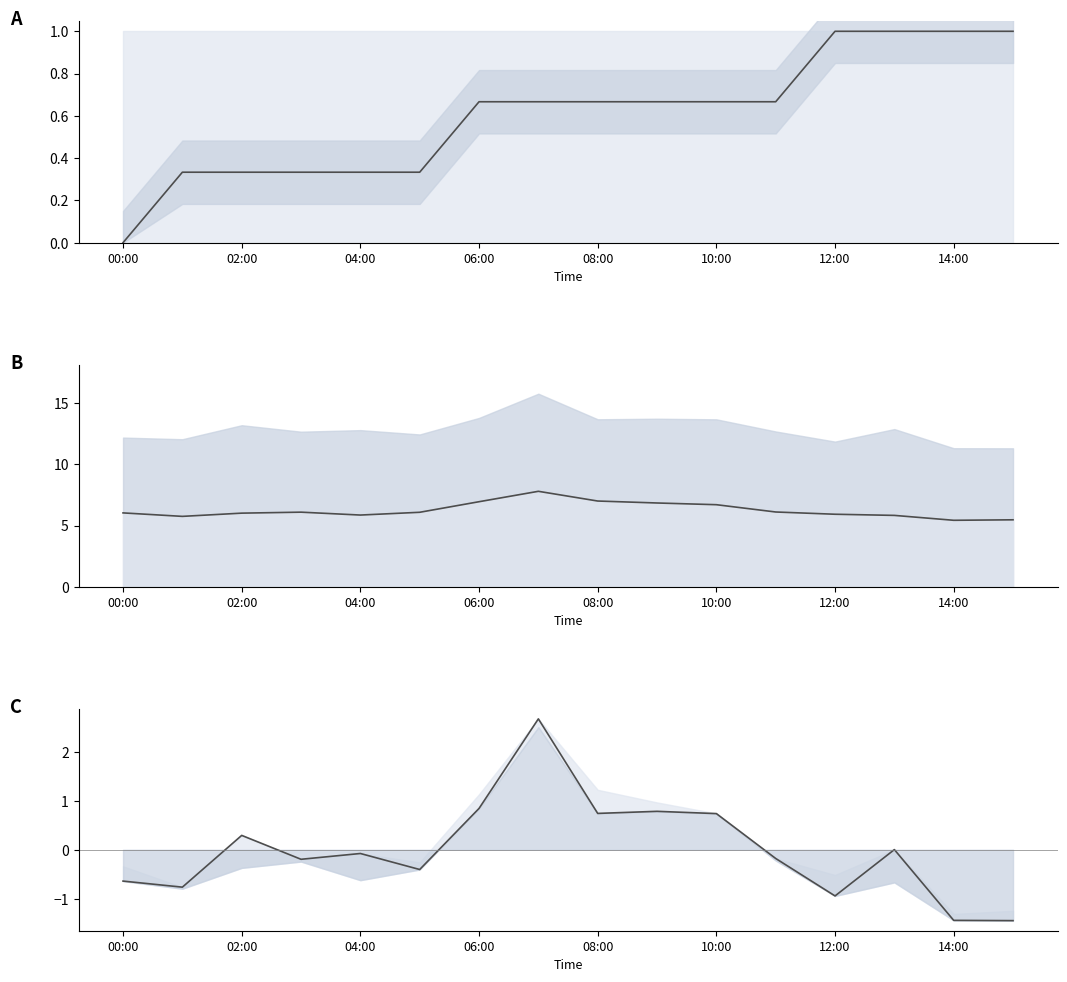

The SDS_P1 series shows 0.0 at 13. True or false?

False